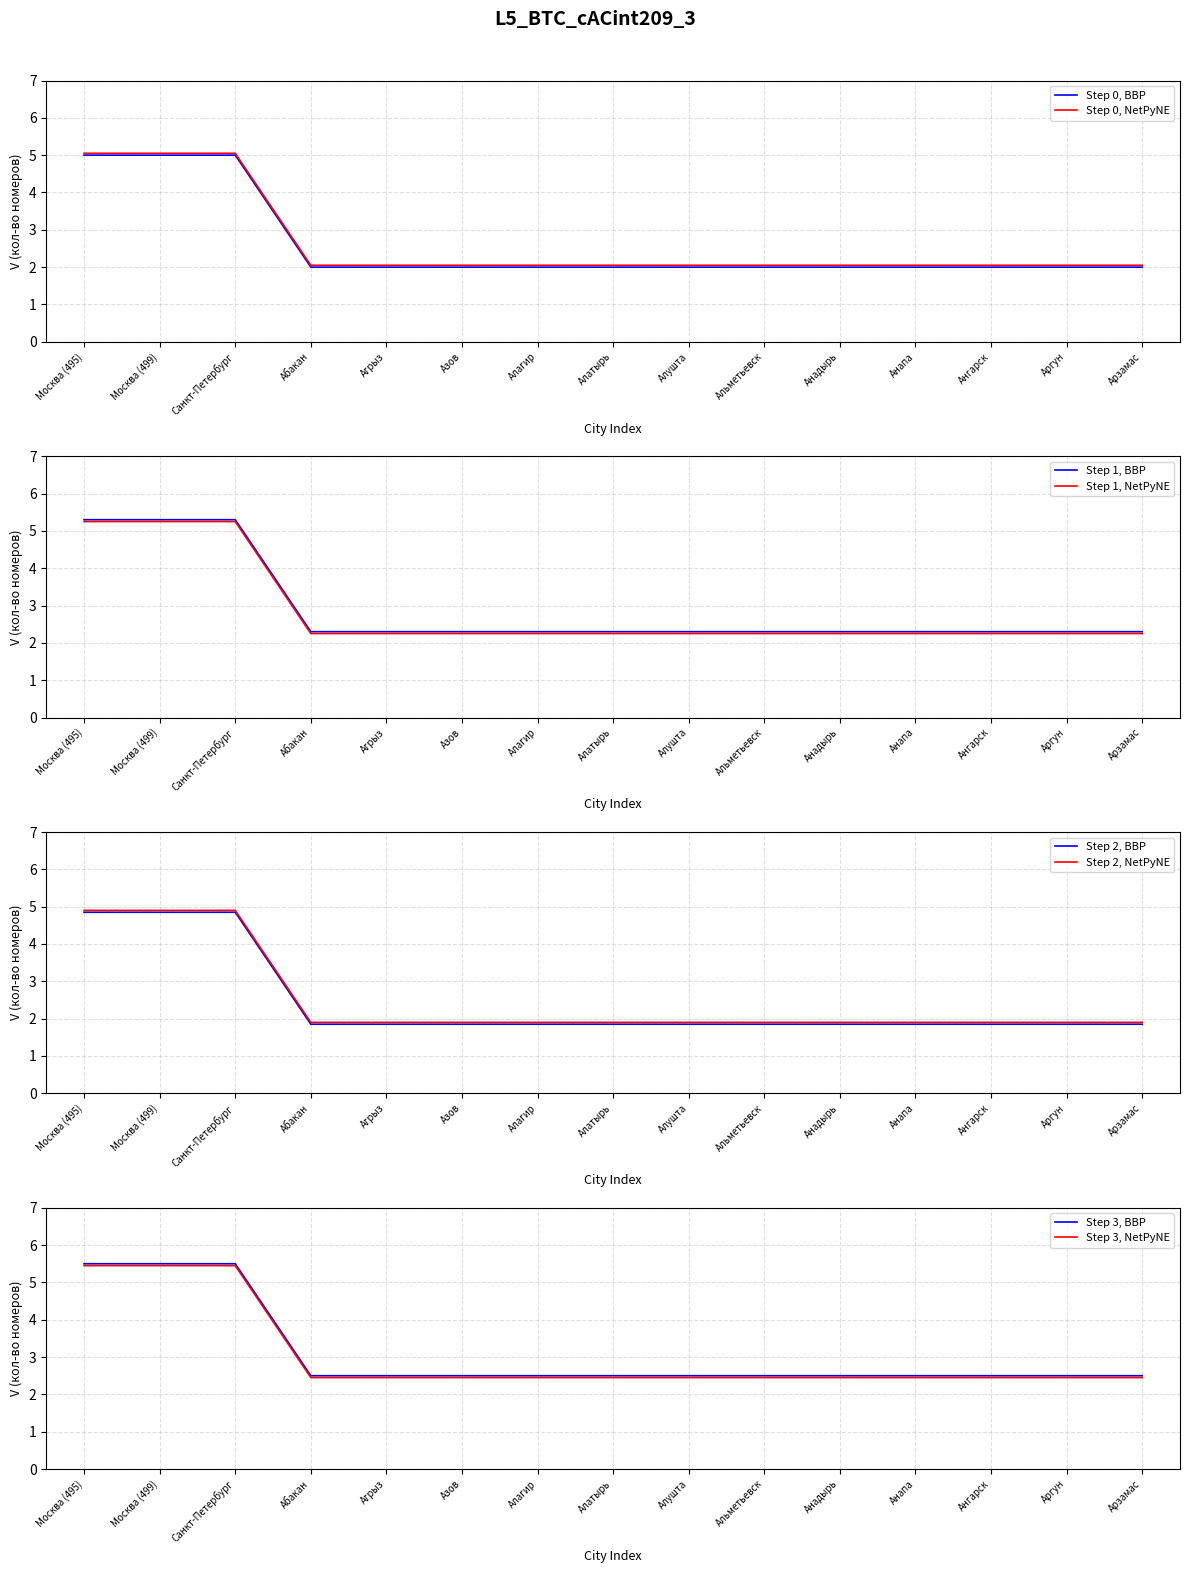

Which has a higher value, Москва (495) or Абакан?

Москва (495)